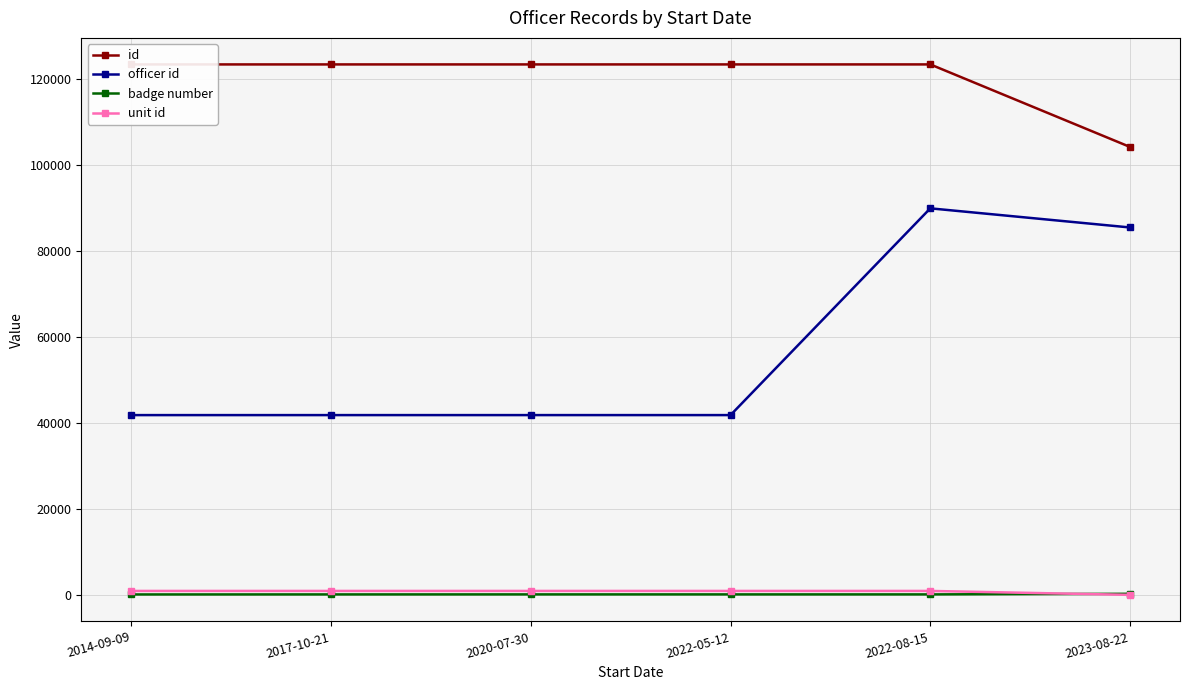

Which series has the widest spread of values?

officer id